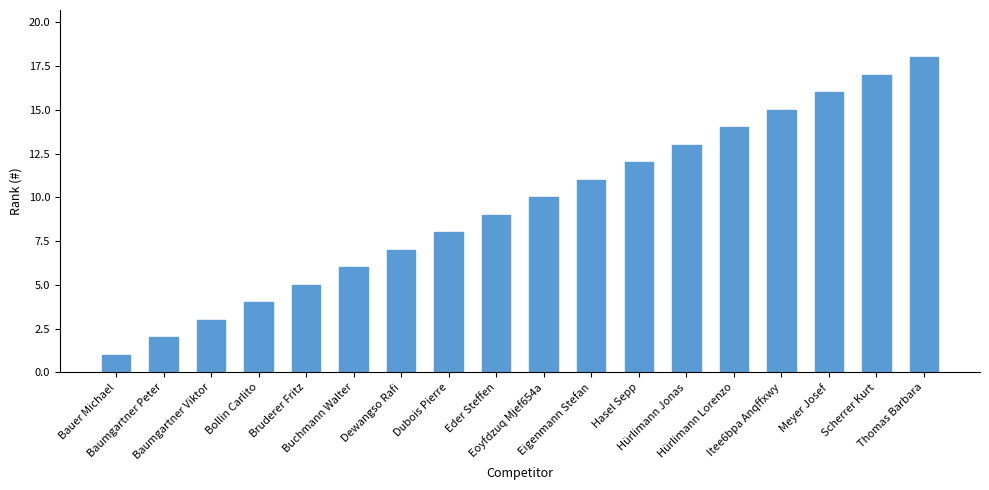

The value at Itee6bpa Anqffxwy is 24. True or false?

False